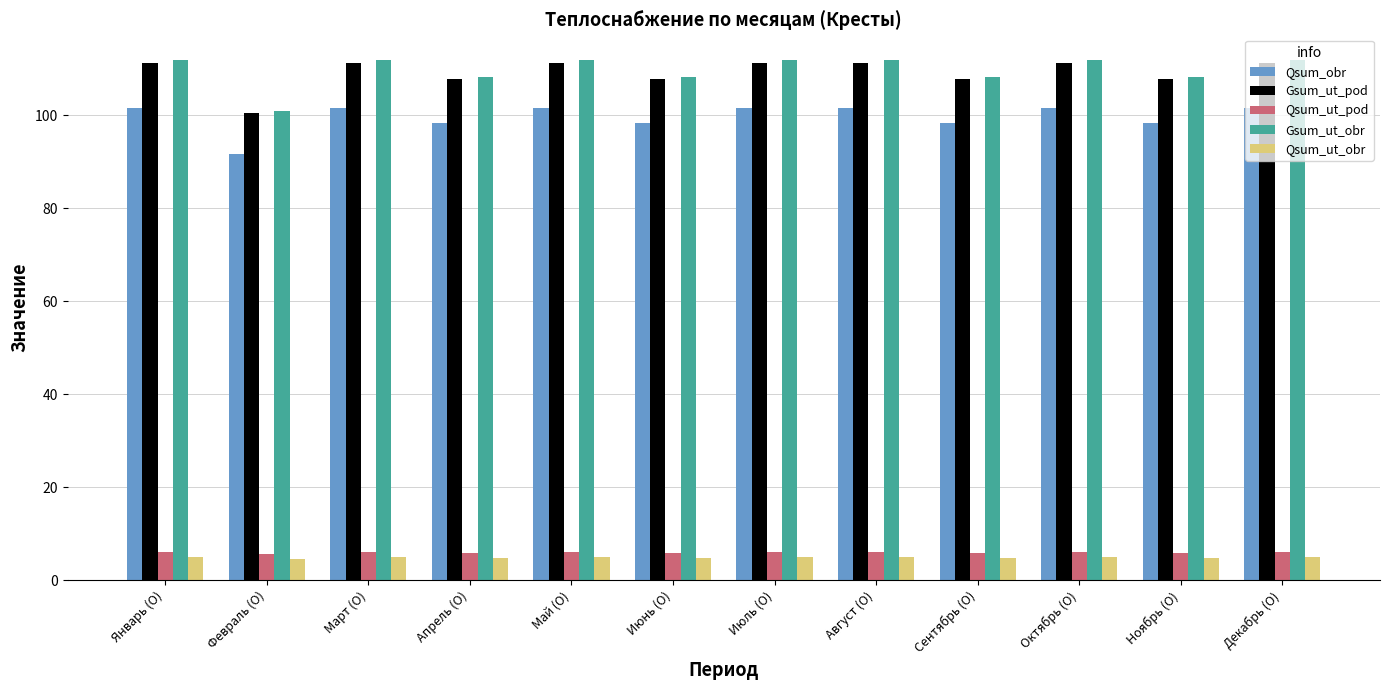

What position from the left is Ноябрь (О)?

11